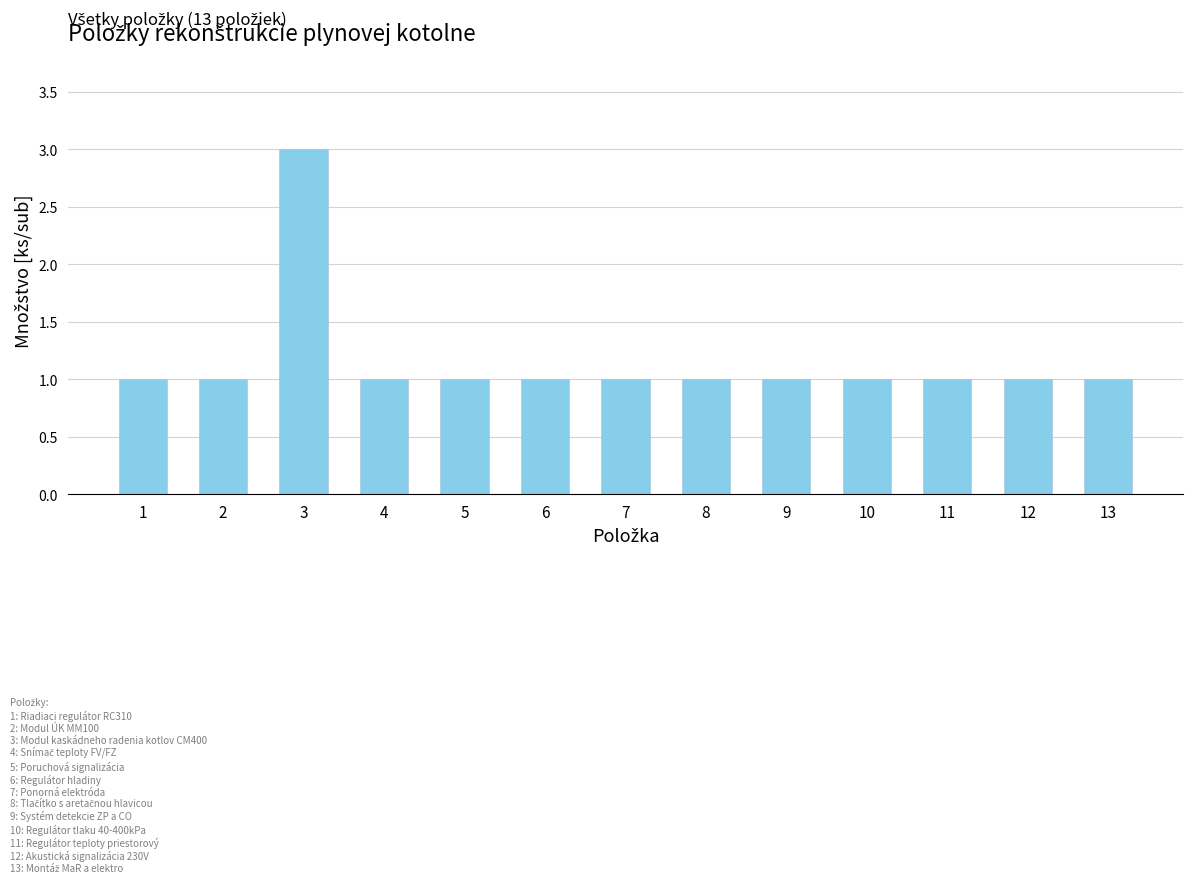

What is the value of the 5th bar from the left?

1